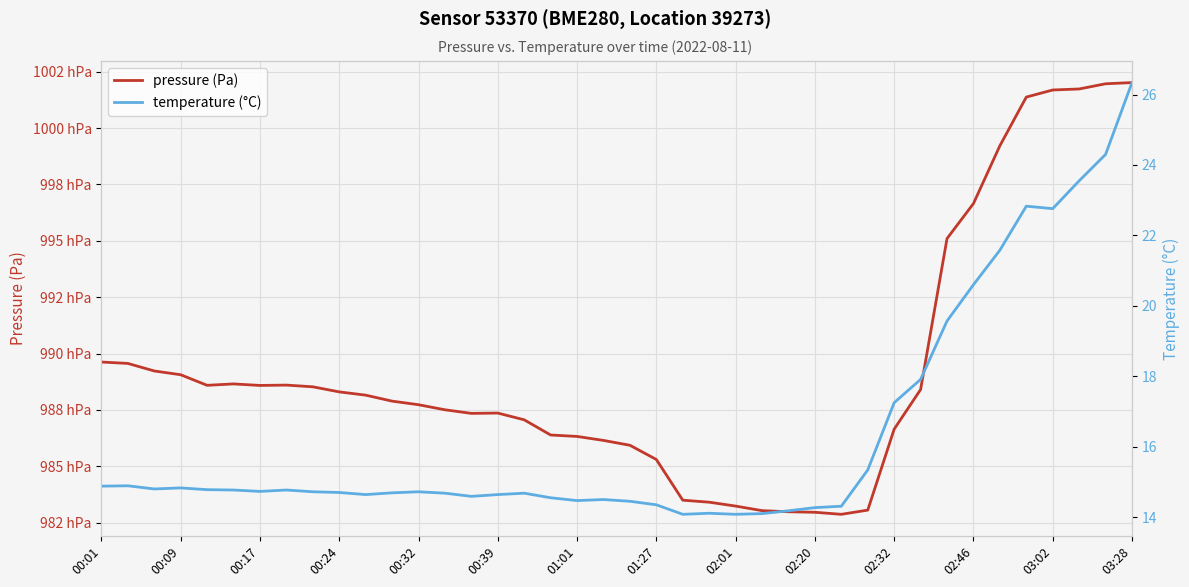

Read the temperature (°C) value at 20.

14.4